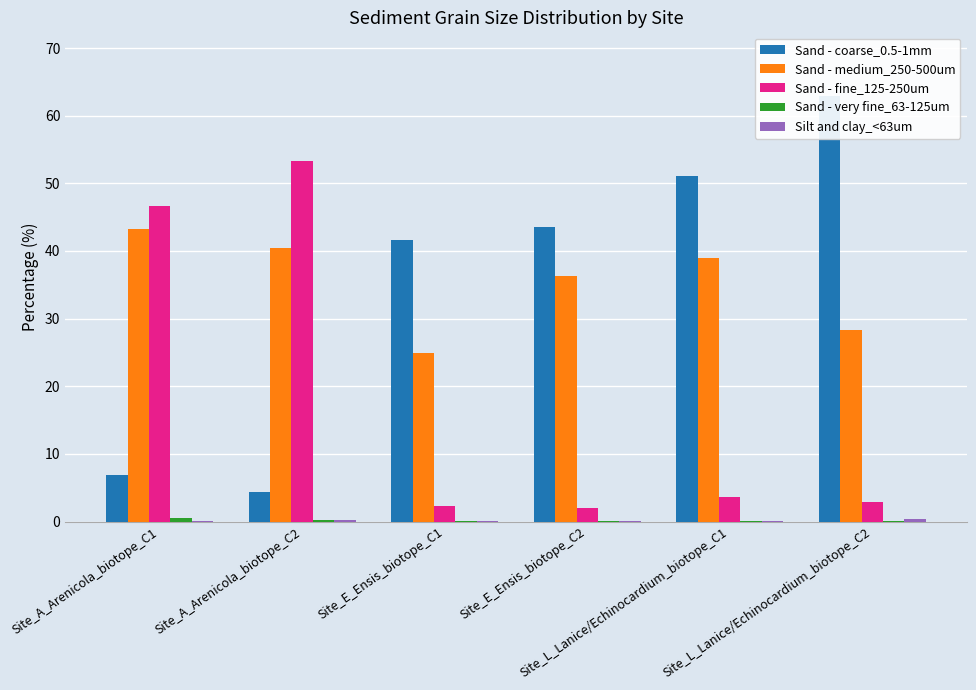

List the series in order of their peak value, lowest first.

Silt and clay_<63um, Sand - very fine_63-125um, Sand - medium_250-500um, Sand - fine_125-250um, Sand - coarse_0.5-1mm